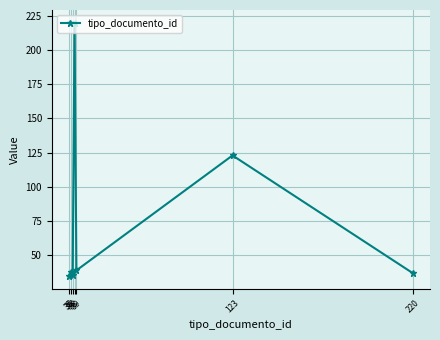

Which label corresponds to the largest value in the chart?

38